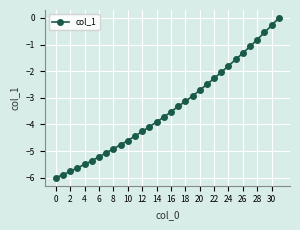

What is the smallest value displayed?

-6.0